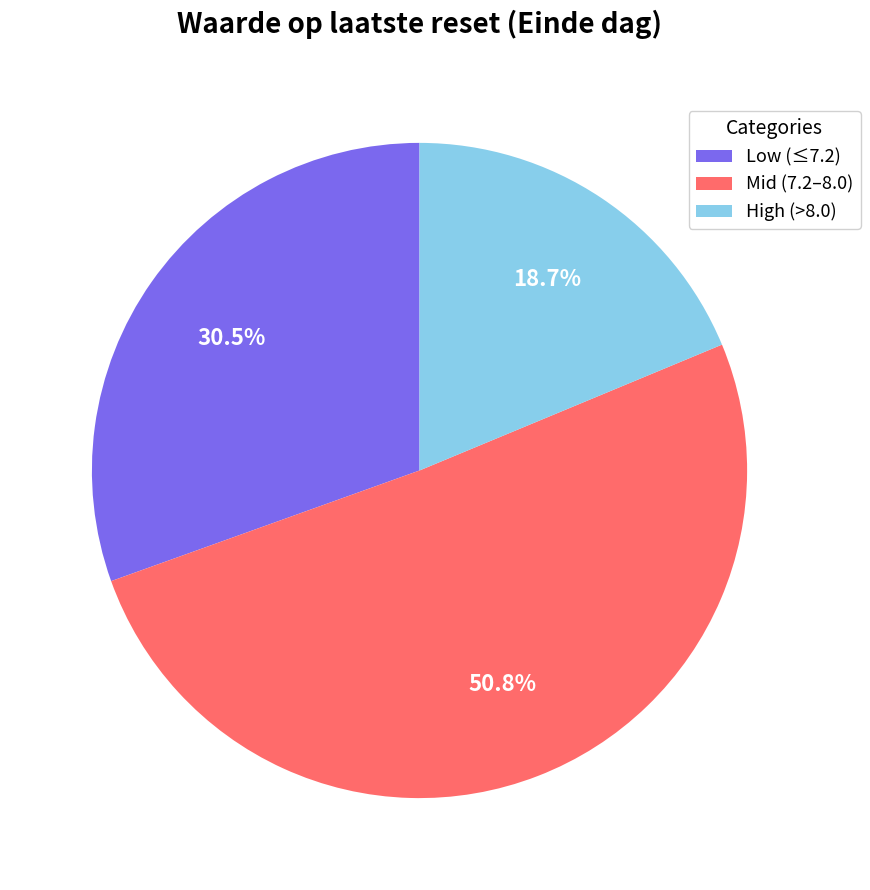

Approximately how many times larger is the value at Low (≤7.2) compared to Mid (7.2–8.0)?

0.6